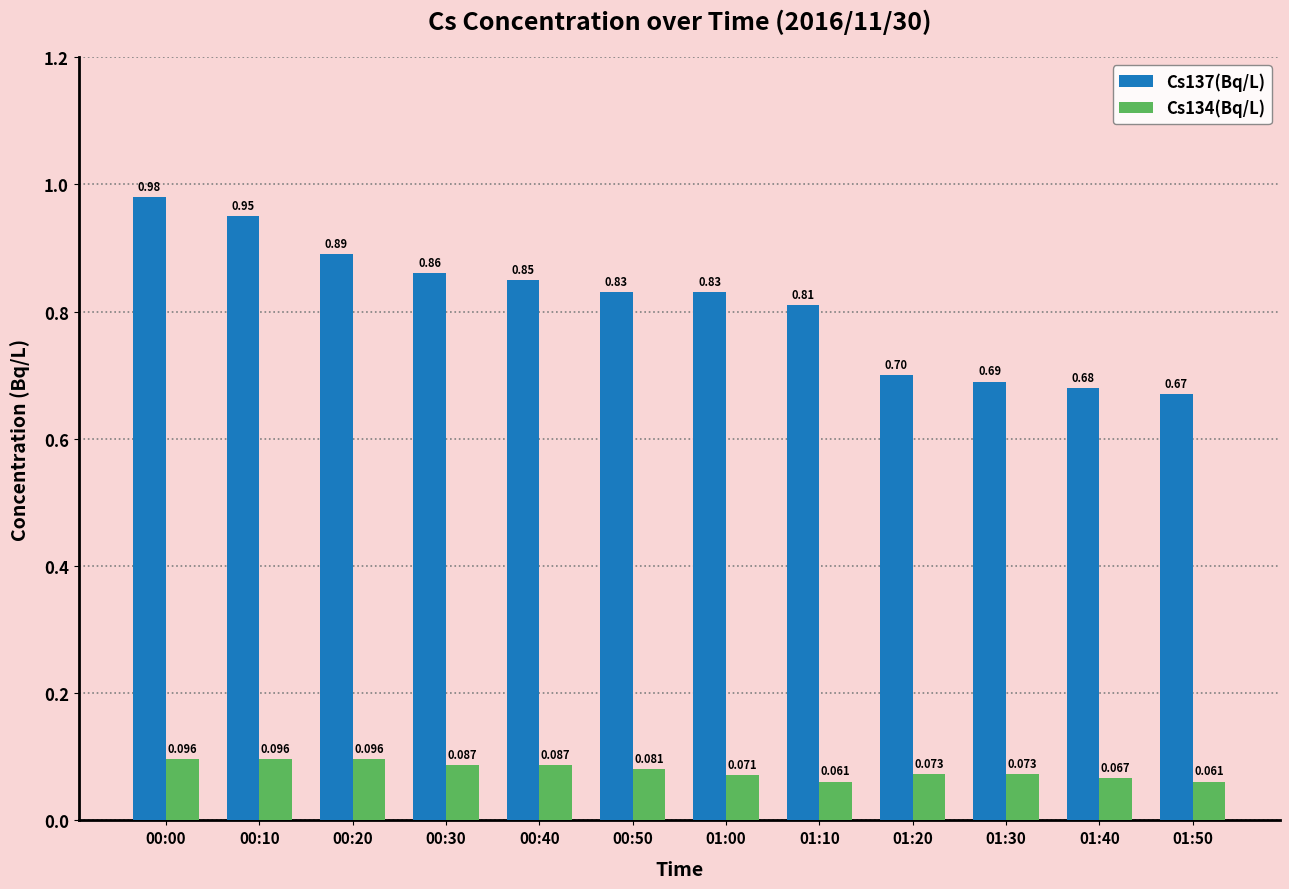

Is the value of Cs137(Bq/L) at 00:30 greater than the value of Cs134(Bq/L) at 00:40?

Yes